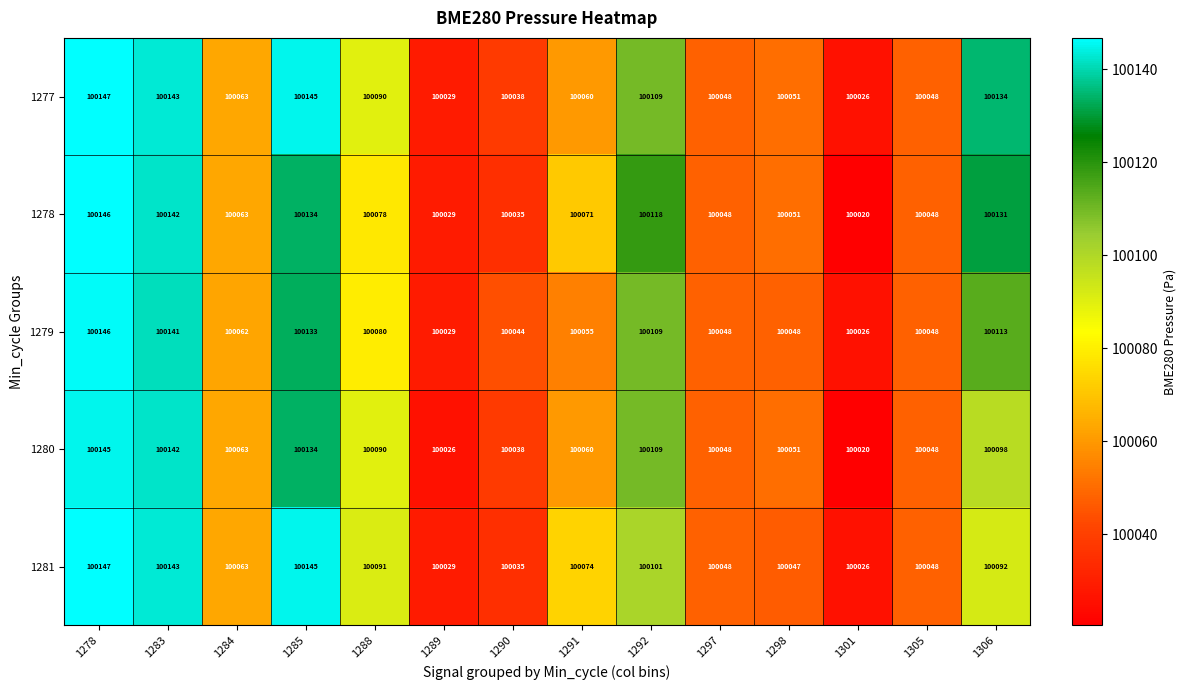

At how many categories does at least one series exceed 100111?

5